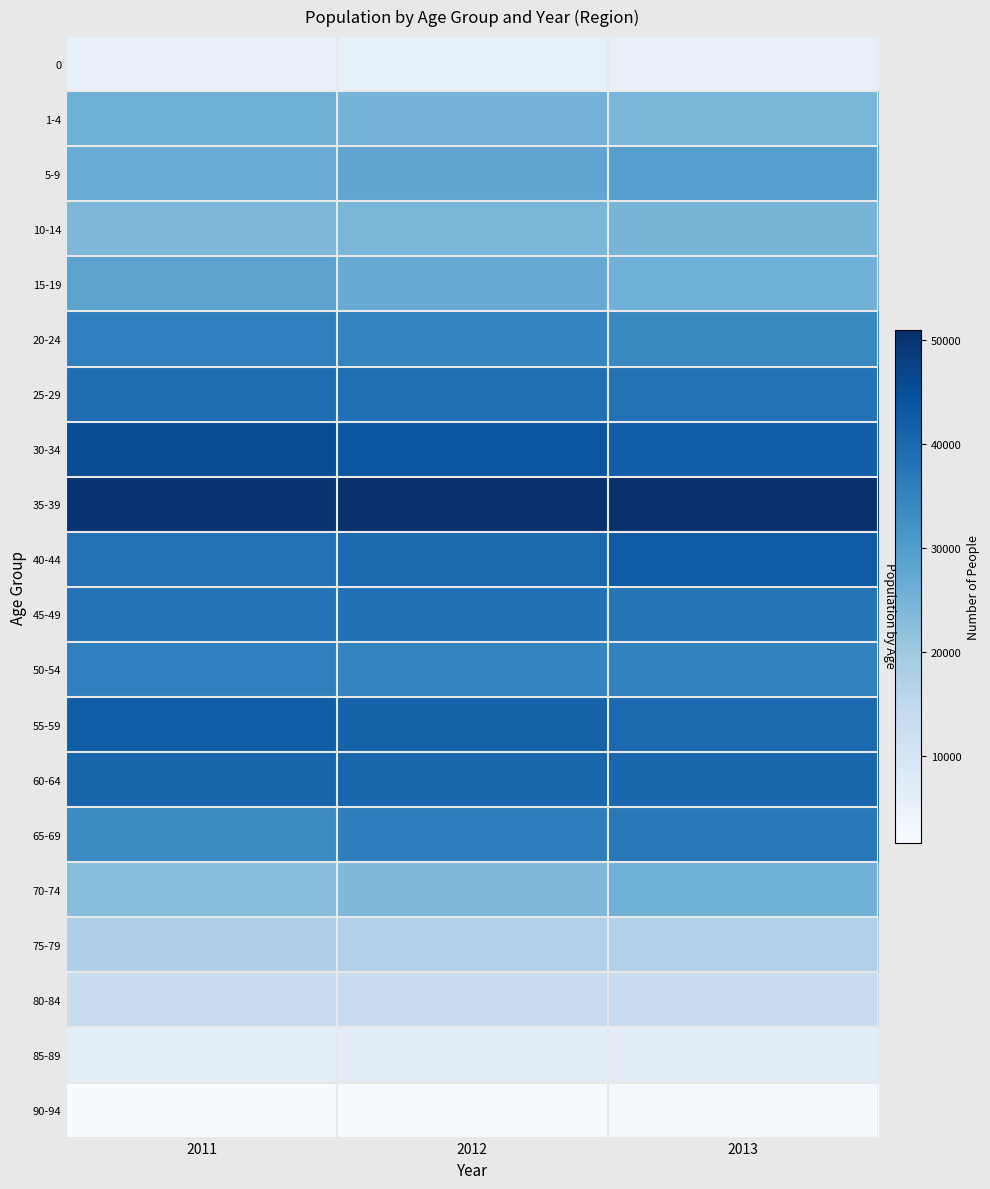

What is the minimum value shown in the chart?

1589